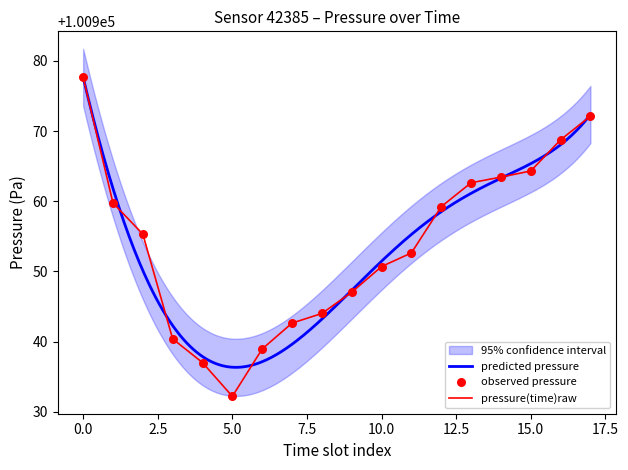

Is it true that pressure(time)raw equals 100977.7 at 0.0?

True